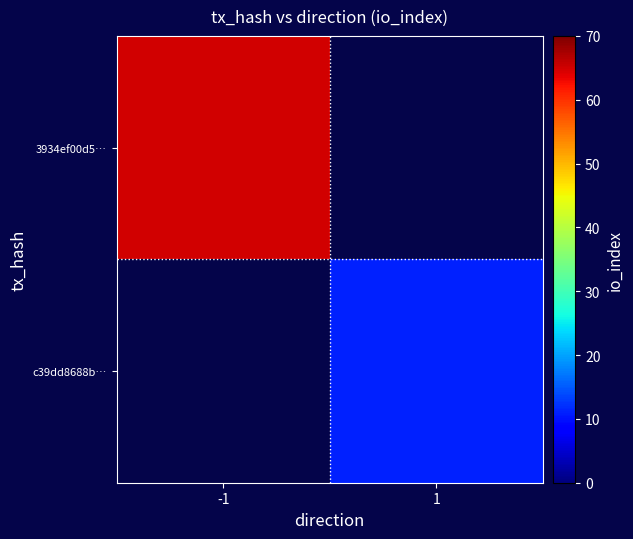

Reading left to right, list all the values displayed in this chart.

3934ef00d5…: -1=65	1=0
c39dd8688b…: -1=0	1=11